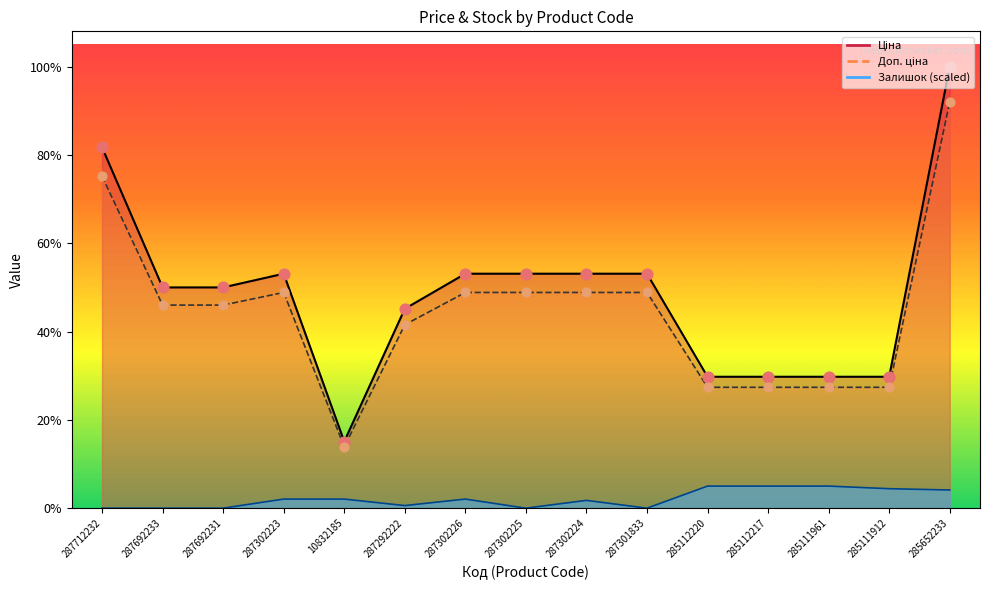

Is the value of Ціна at 285112217 greater than the value of Залишок at 287692231?

Yes